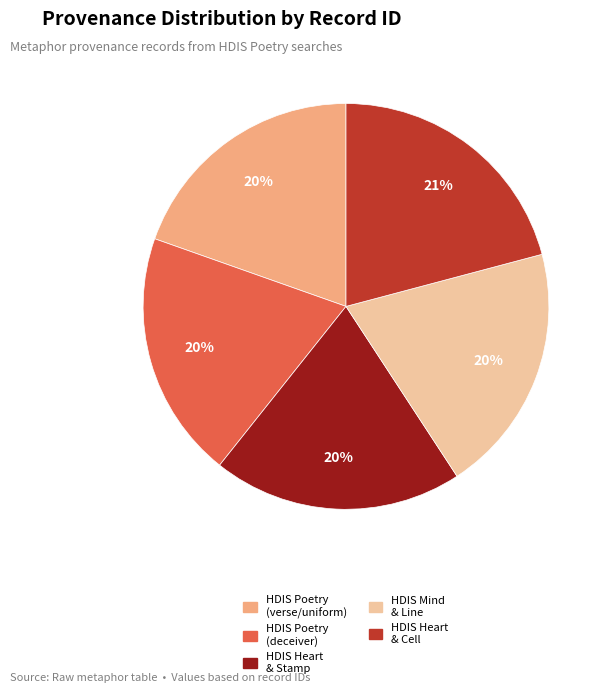

Is it true that HDIS Poetry (verse/uniform) is 20% of the pie?

True